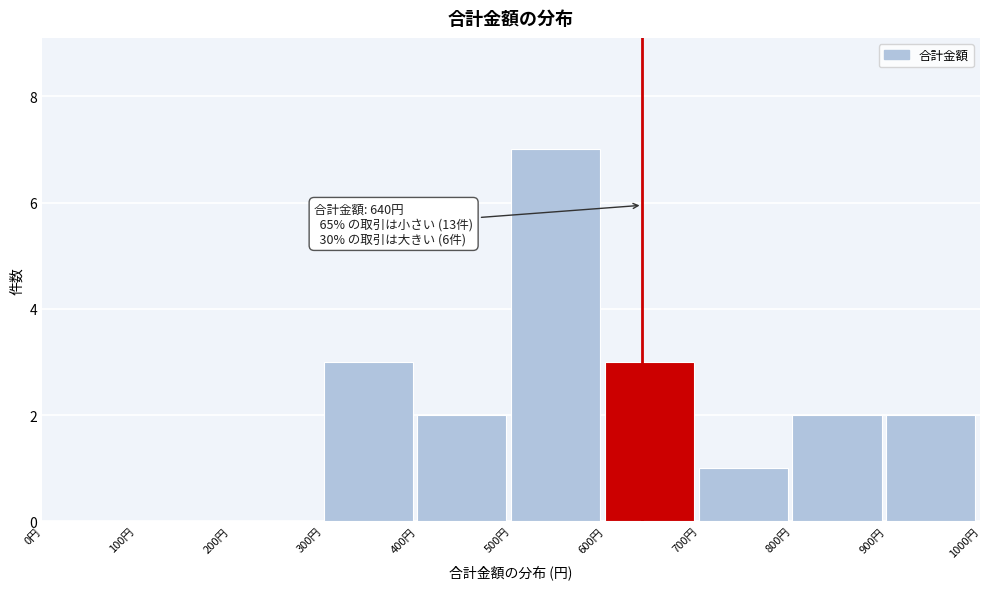

Which range on the x-axis has the tallest bar?

500 to 600